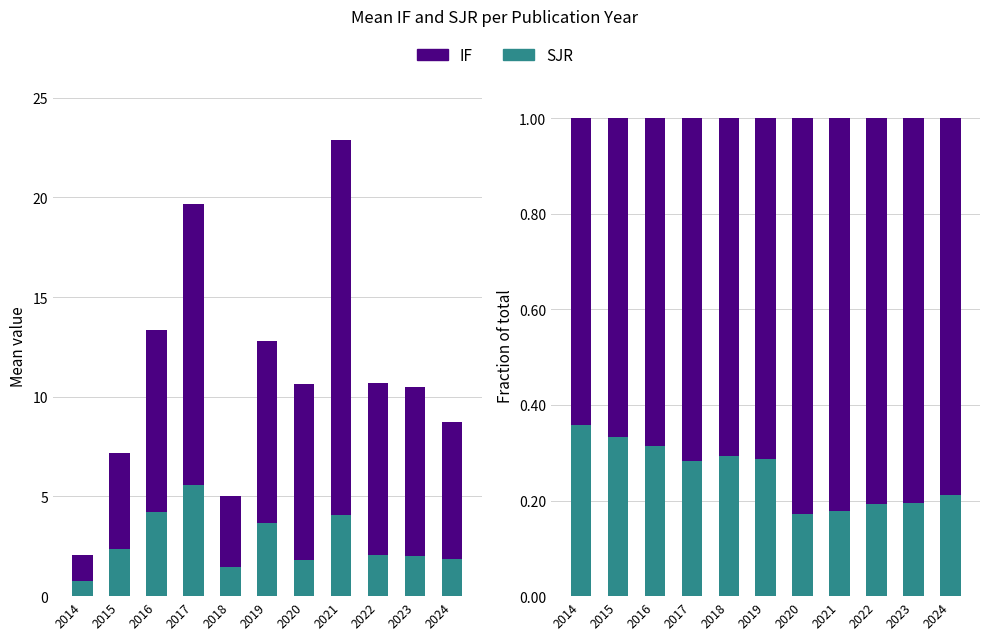

What is the smallest value displayed?

0.2